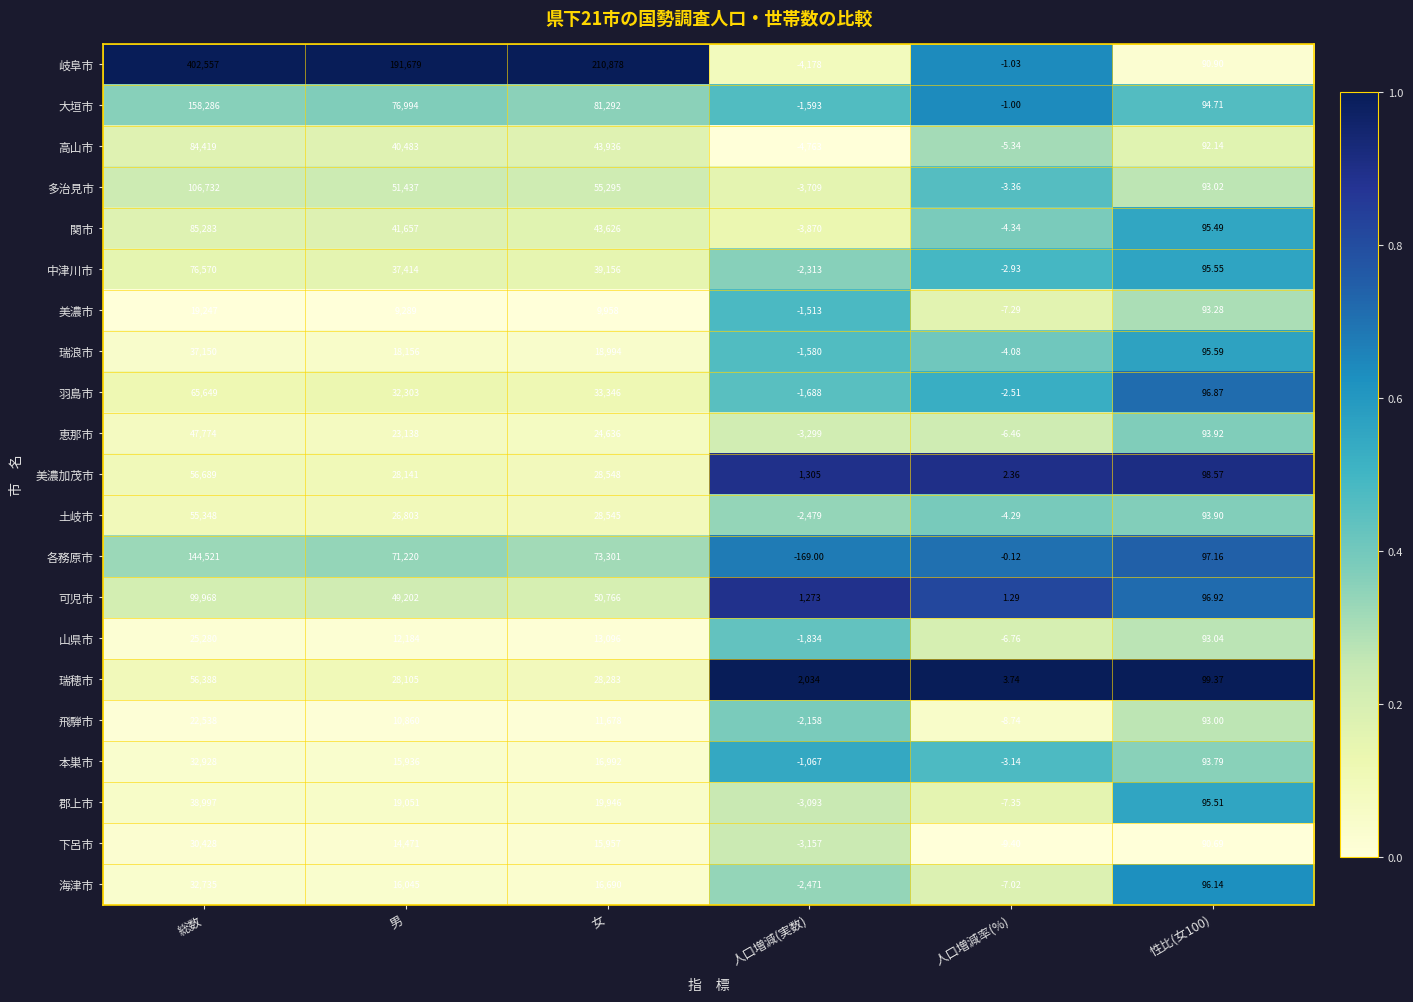

Which category has the lowest value across all series?

人口増減(実数)